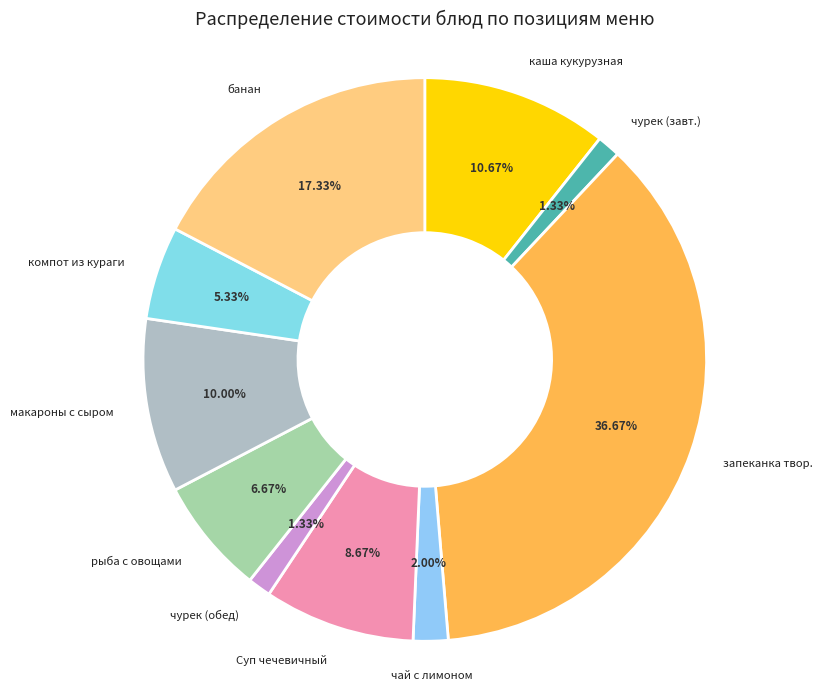

How many slices are in this pie chart?

10